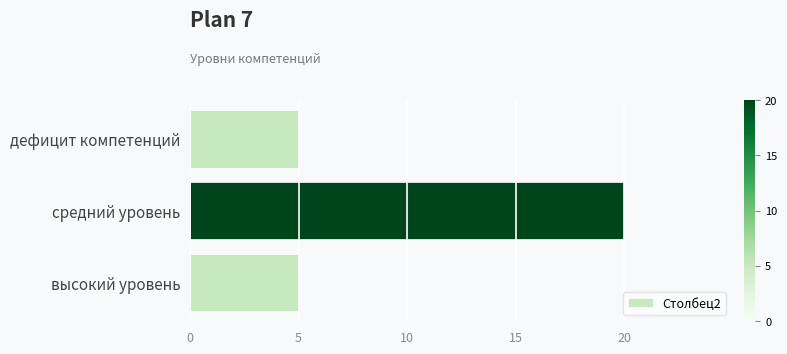

How many bars are there in total?

3